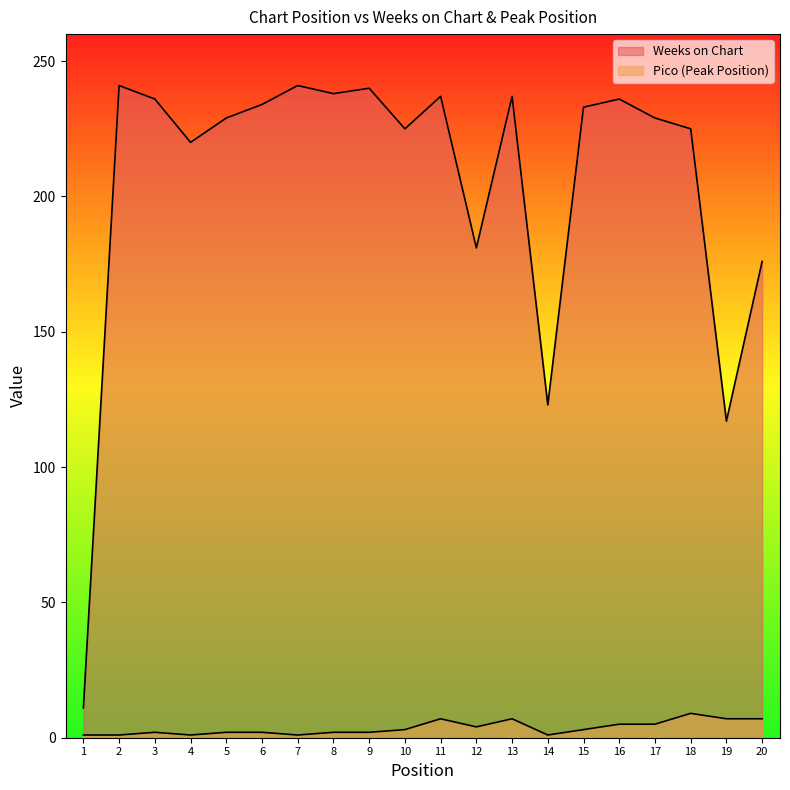

True or false: Weeks on Chart and Pico cross at least once.

False